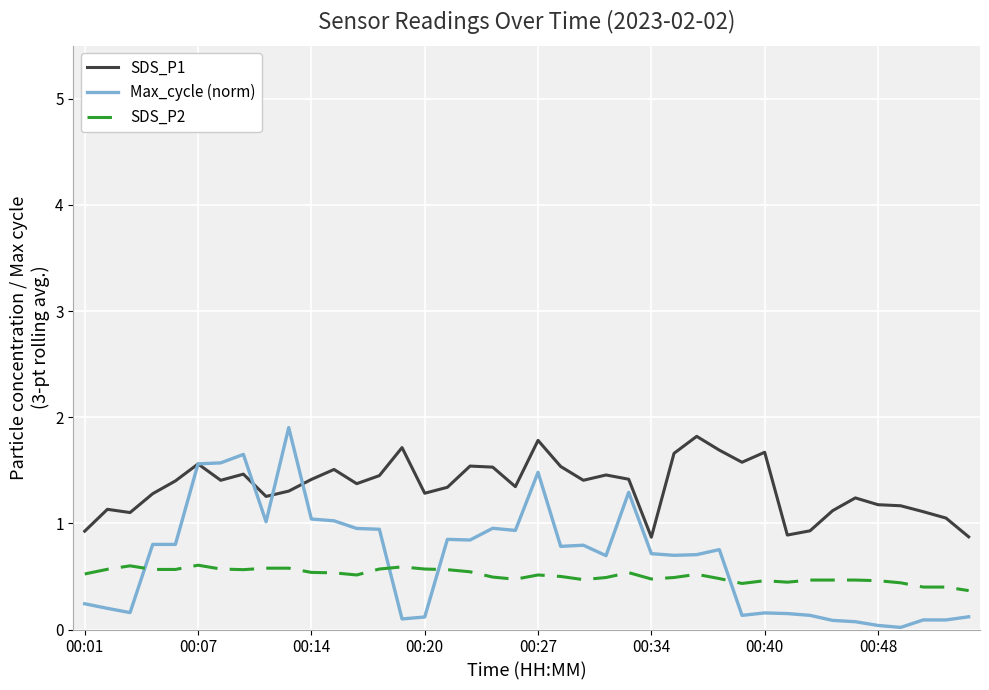

Which series has the widest spread of values?

Max_cycle (norm)